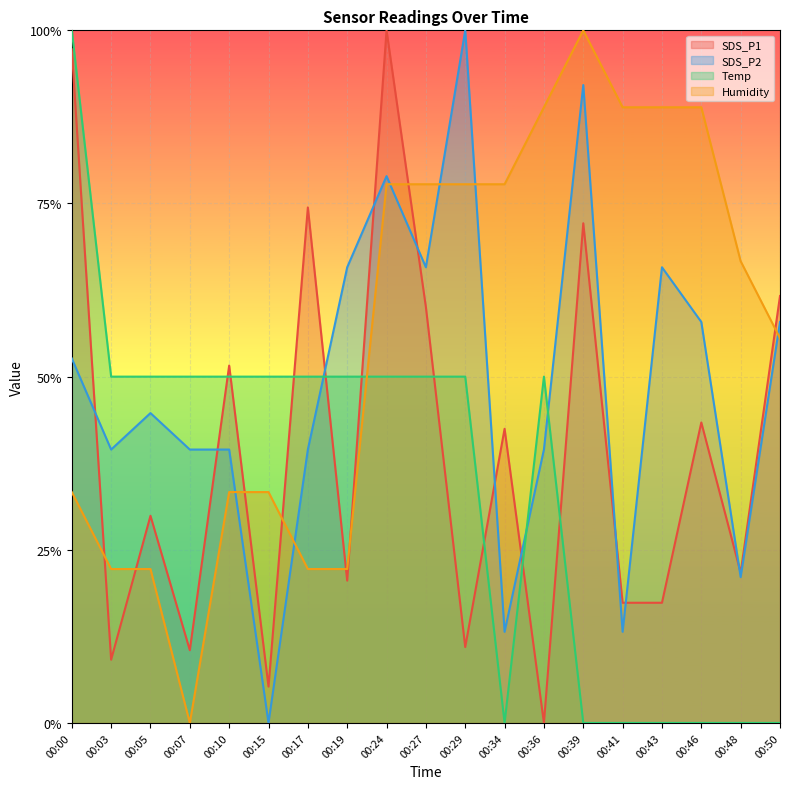

Which has a higher value, 00:48 or 00:00?

00:00